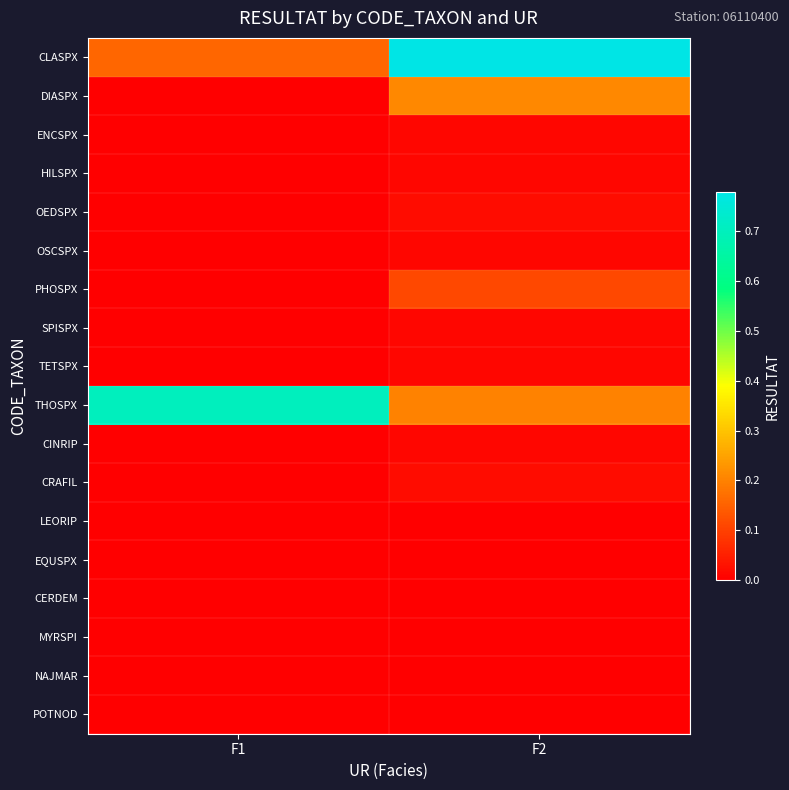

At F2, list the series in order from largest to smallest.

CLASPX, DIASPX, THOSPX, PHOSPX, OEDSPX, CRAFIL, ENCSPX, HILSPX, OSCSPX, SPISPX, TETSPX, CINRIP, LEORIP, EQUSPX, CERDEM, MYRSPI, NAJMAR, POTNOD